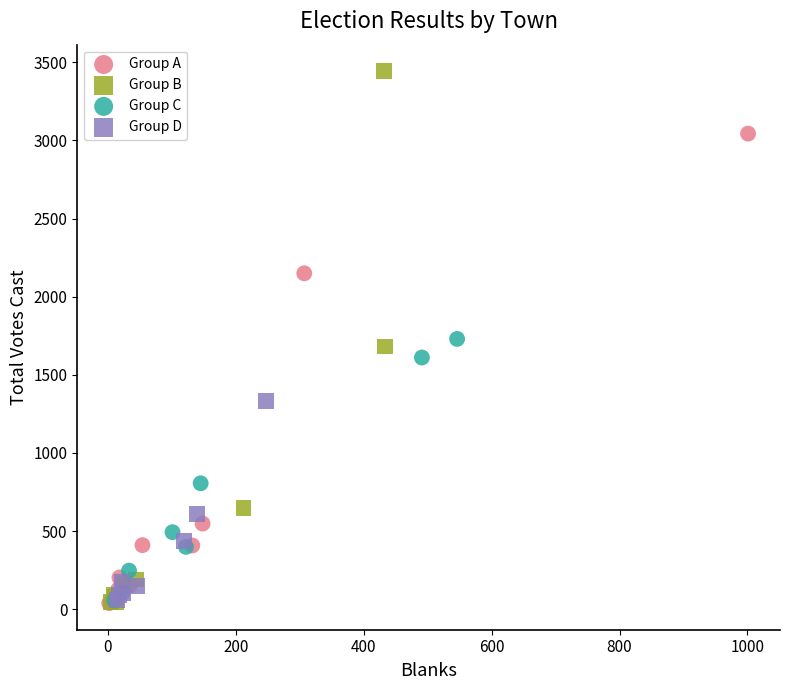

Which series contains the highest Y value?

Group B